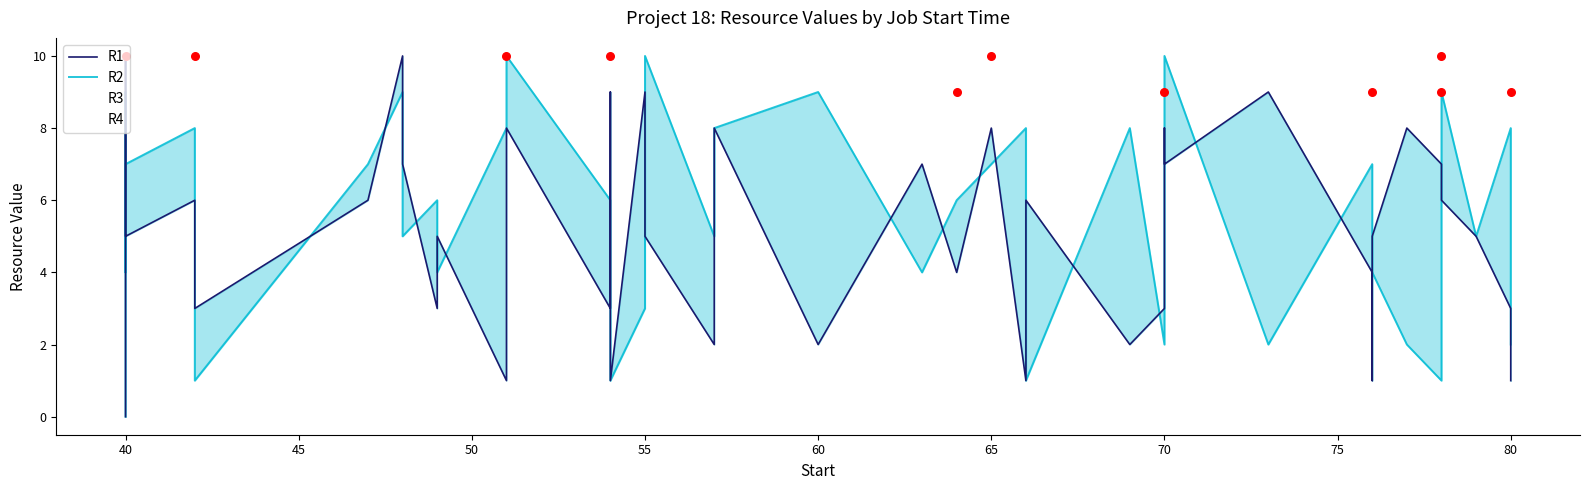

Which series contains the highest Y value?

R1